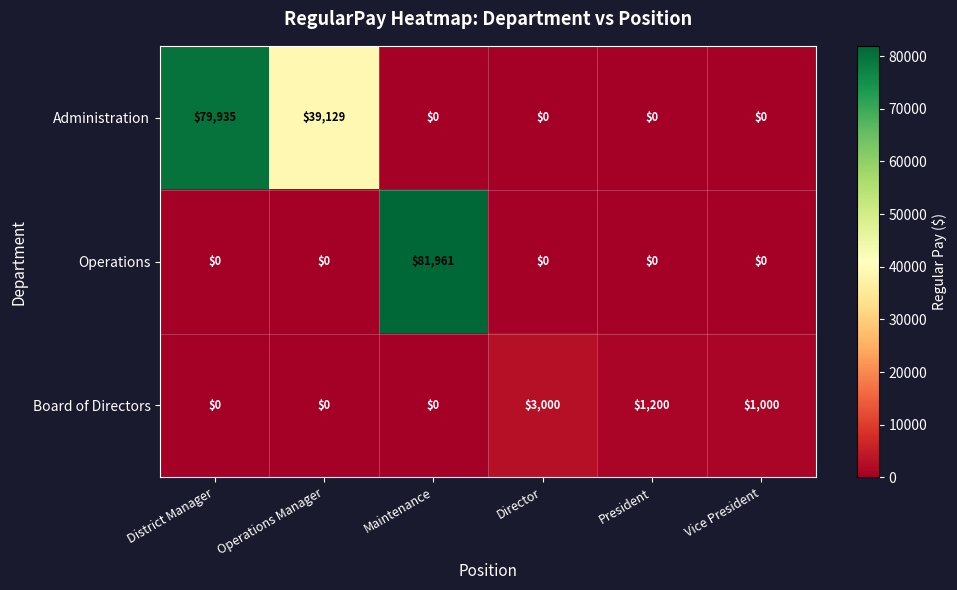

Rank the series by their maximum value, from lowest to highest.

Board of Directors, Administration, Operations